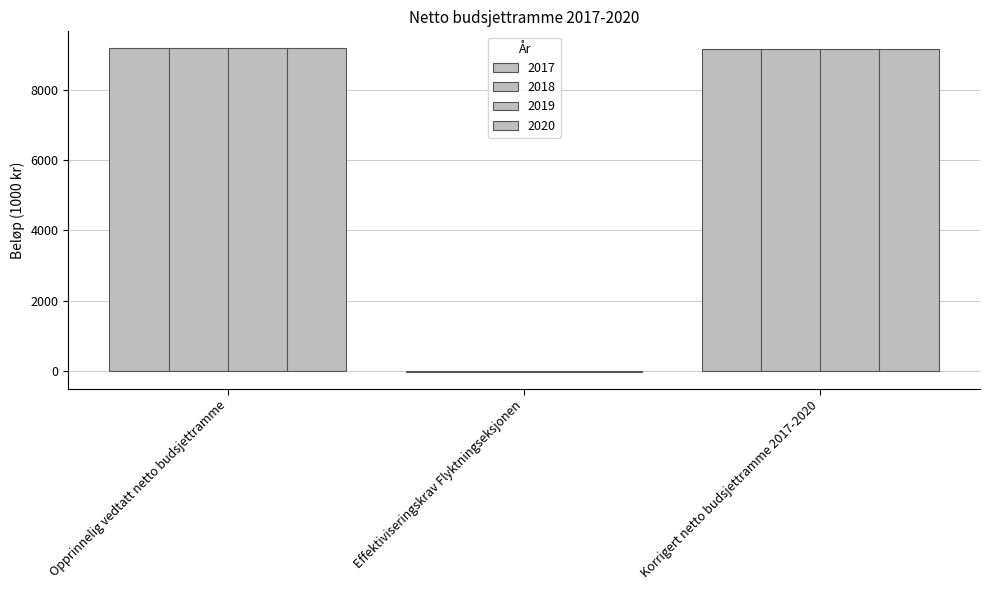

Count the number of categories in the chart.

3